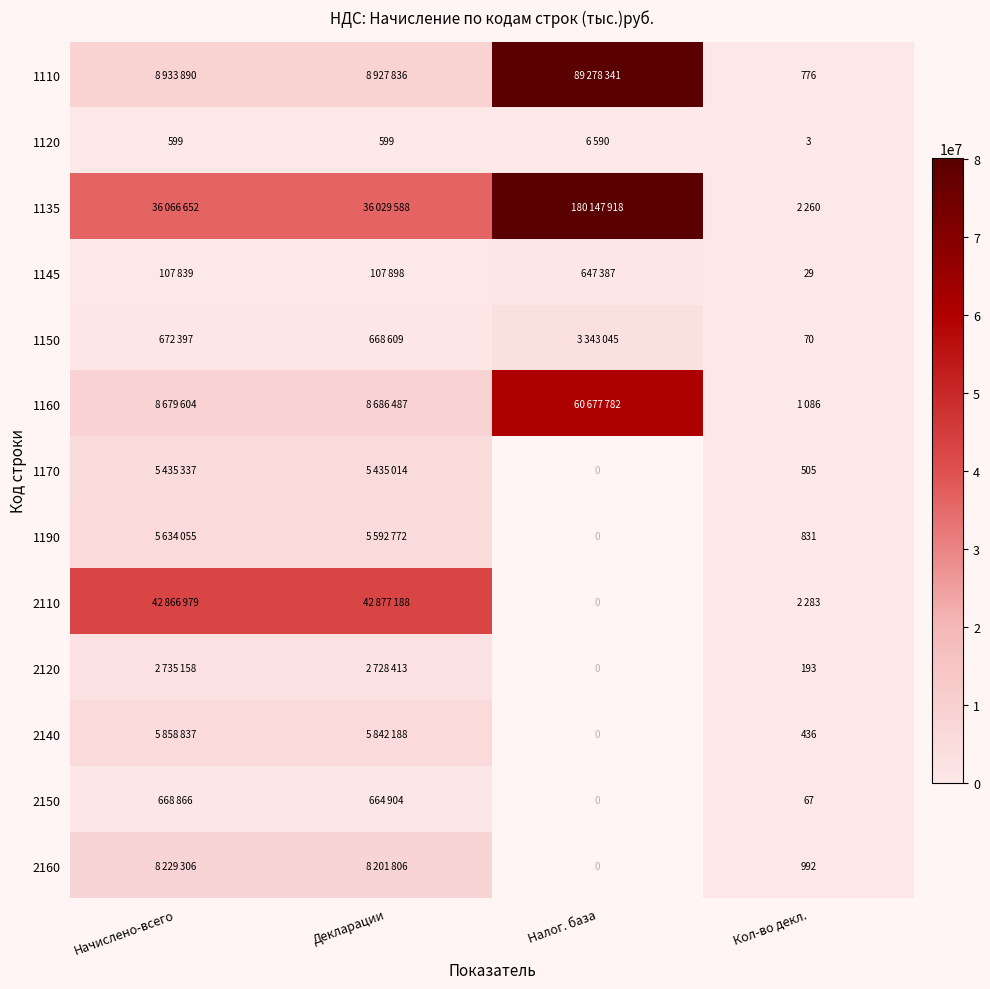

True or false: 2140 has a value of 436 at Кол-во декл..

True